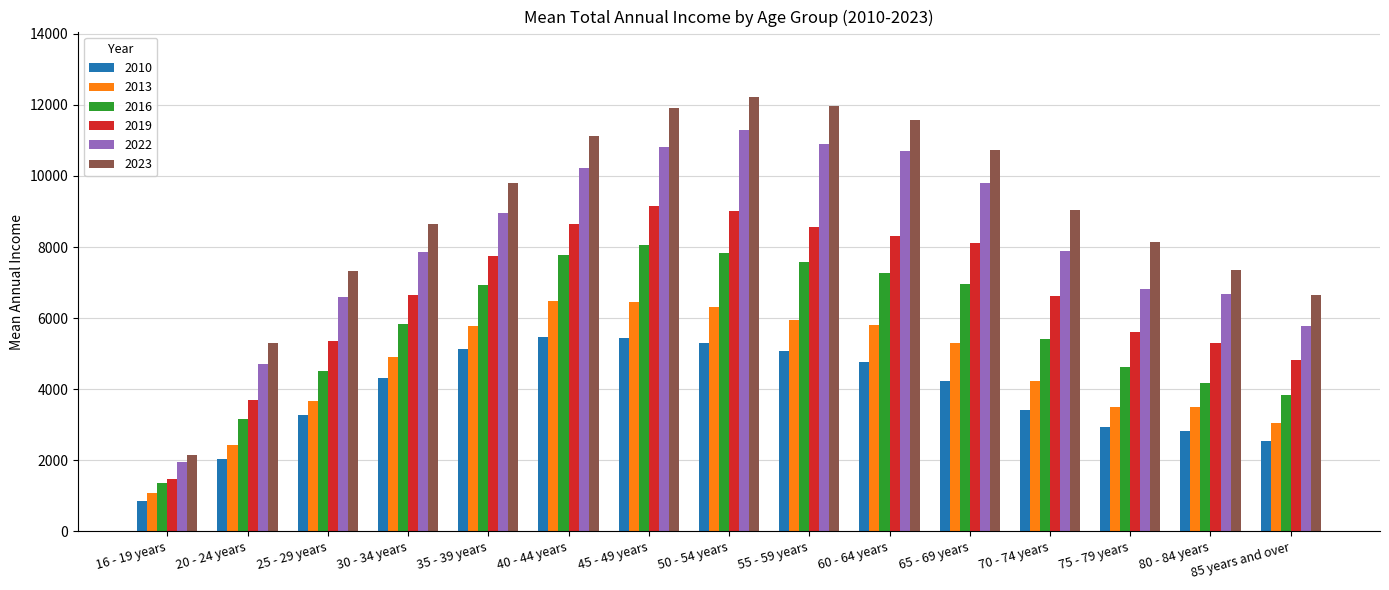

Which series has the largest total across all categories?

2023